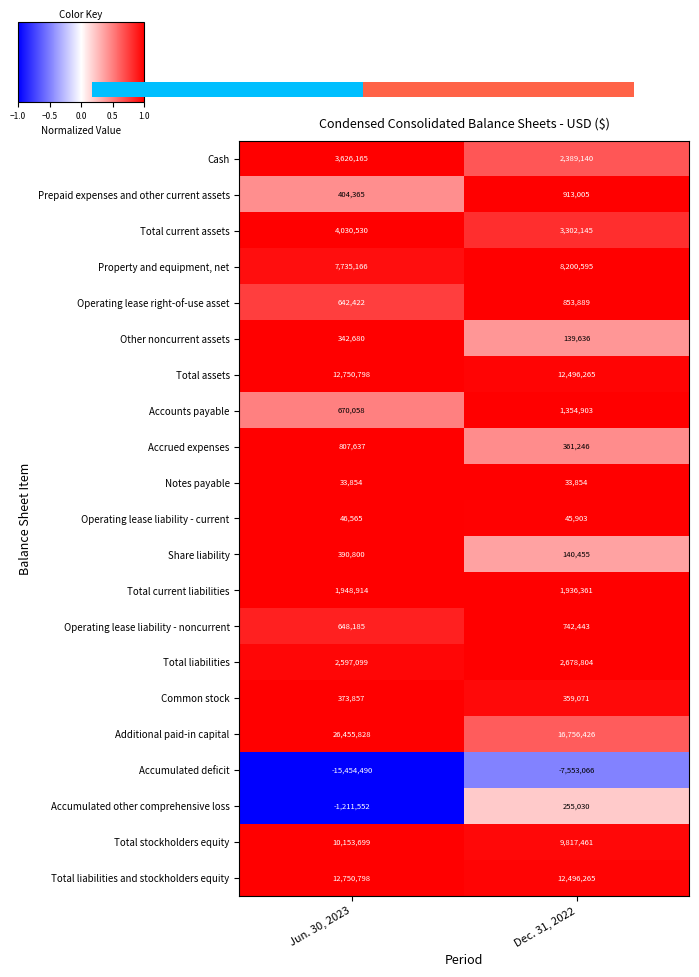

List the labels in order of Total liabilities and stockholders equity value, largest first.

Jun. 30, 2023, Dec. 31, 2022